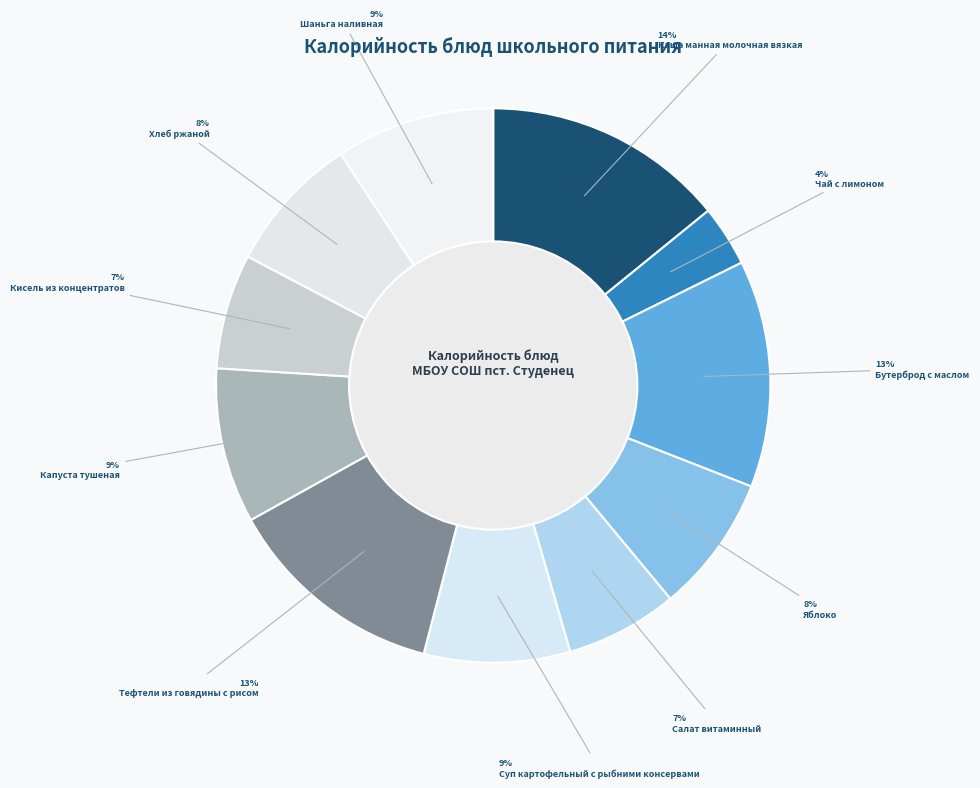

What is the ratio of the value at Салат витаминный to the value at Чай с лимоном?

1.8